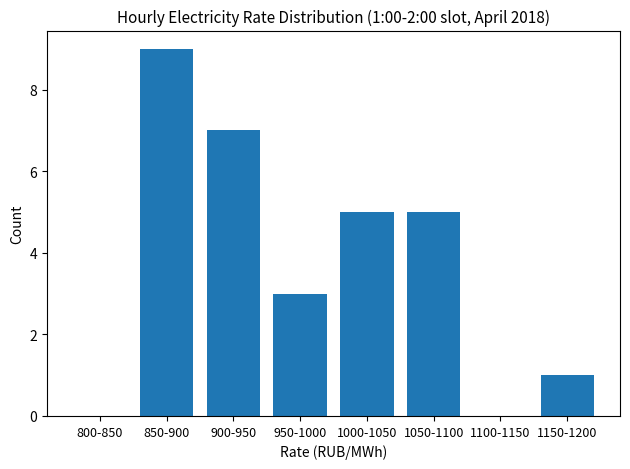

Reading left to right, what are all the values shown in this chart?

800-850=0	850-900=9	900-950=7	950-1000=3	1000-1050=5	1050-1100=5	1100-1150=0	1150-1200=1